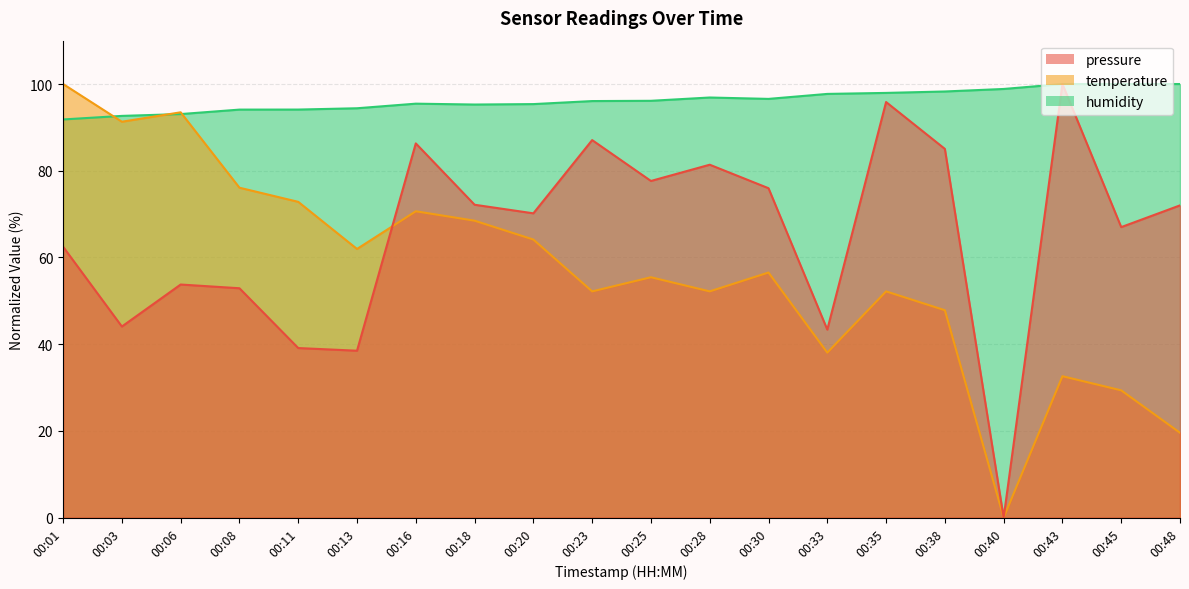

What is the difference between the maximum and second lowest values in the humidity series?

7.3